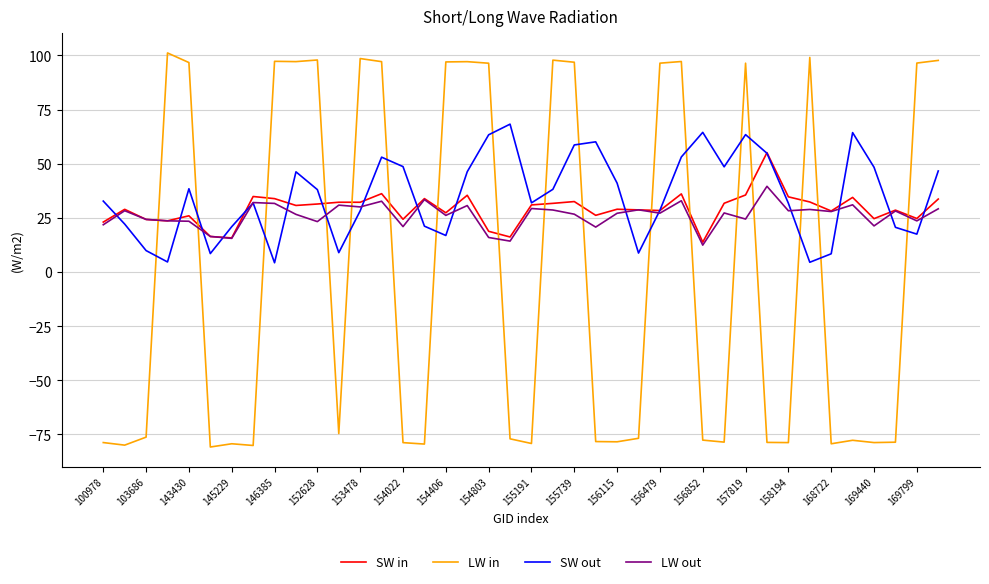

What is the highest value of the LW in series?

101.1